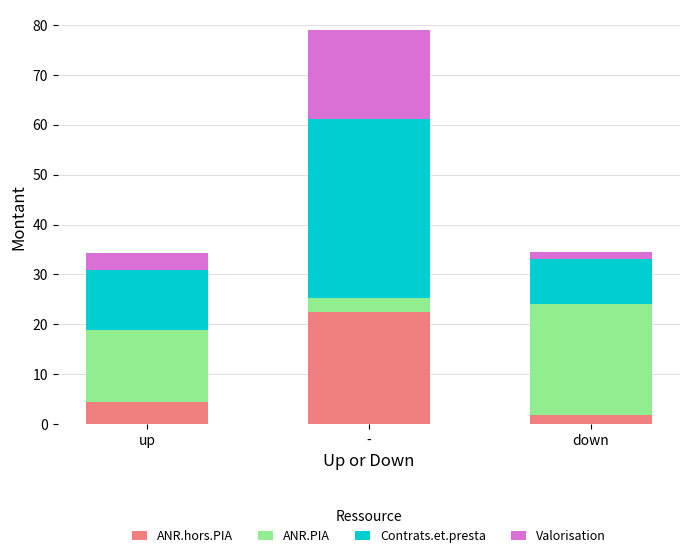

The ANR.hors.PIA series shows 36.7 at -. True or false?

False